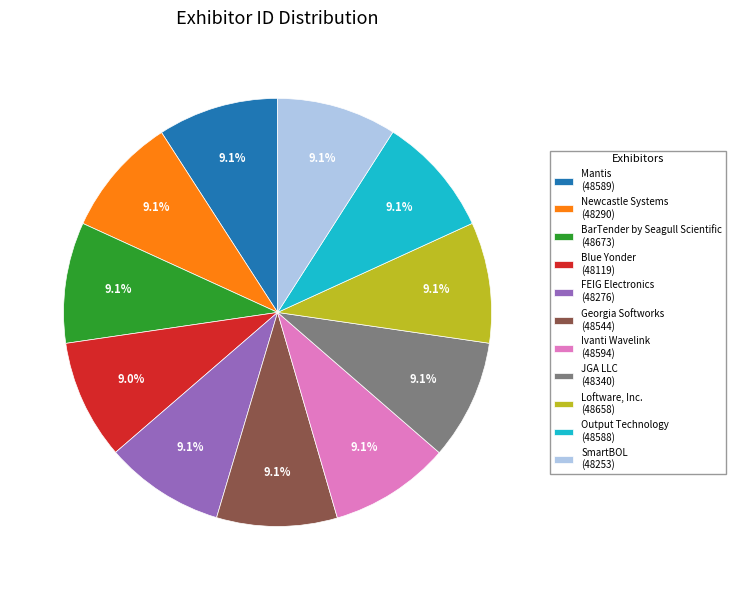

What portion of the pie excludes Georgia Softworks?

90.9%